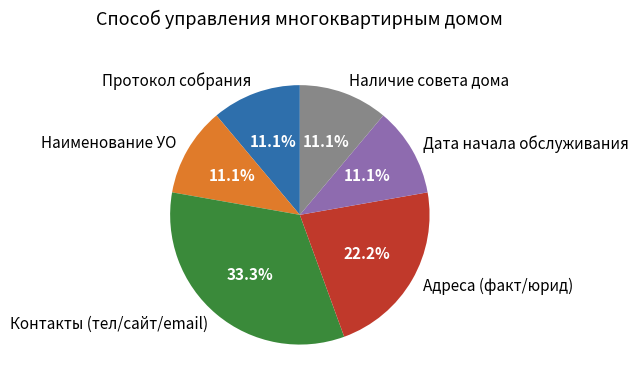

Count the number of slices in the pie.

6